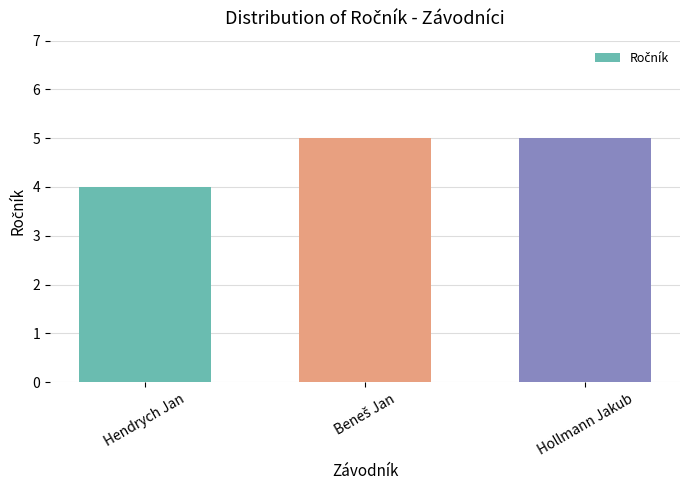

What is the difference between the maximum and minimum values?

1